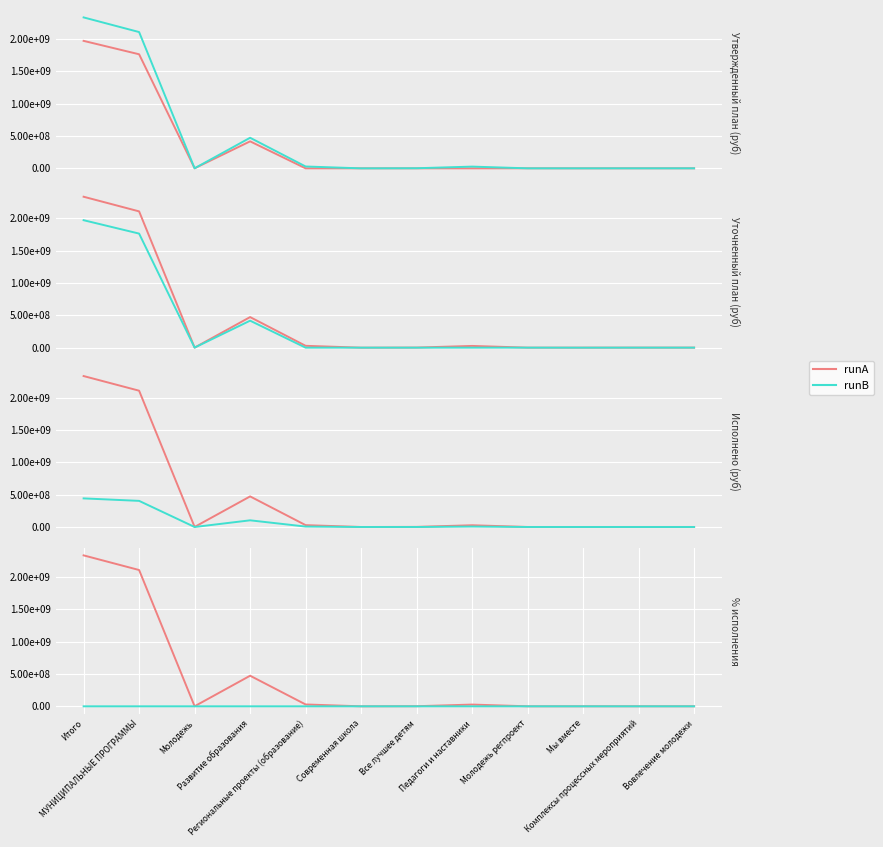

List the labels in order of runB value, smallest first.

Молодежь, Современная школа, Все лучшее детям, Педагоги и наставники, Молодежь регпроект, Мы вместе, Комплексы процессных мероприятий, Вовлечение молодежи, Итого, МУНИЦИПАЛЬНЫЕ ПРОГРАММЫ, Развитие образования, Региональные проекты (образование)